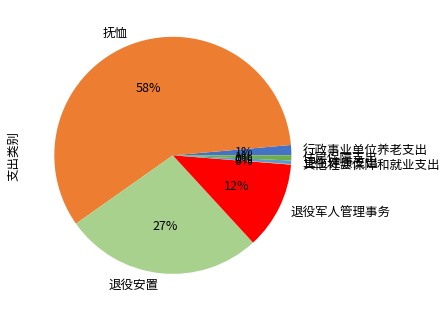

Combined, do 抚恤 and 退役安置 account for over 50%?

Yes